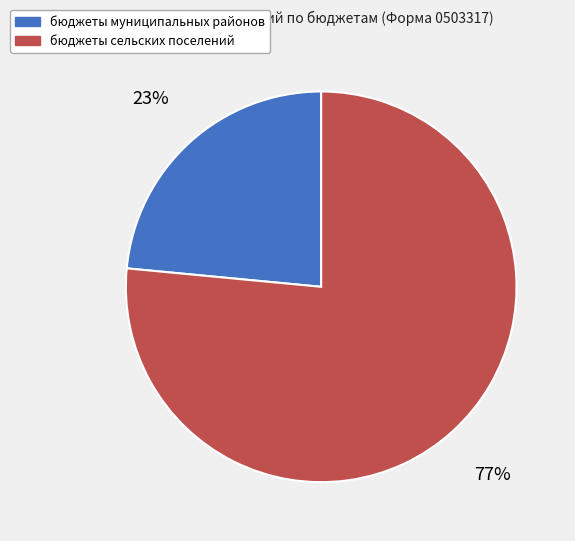

Is the sum of бюджеты сельских поселений and бюджеты муниципальных районов greater than half?

Yes